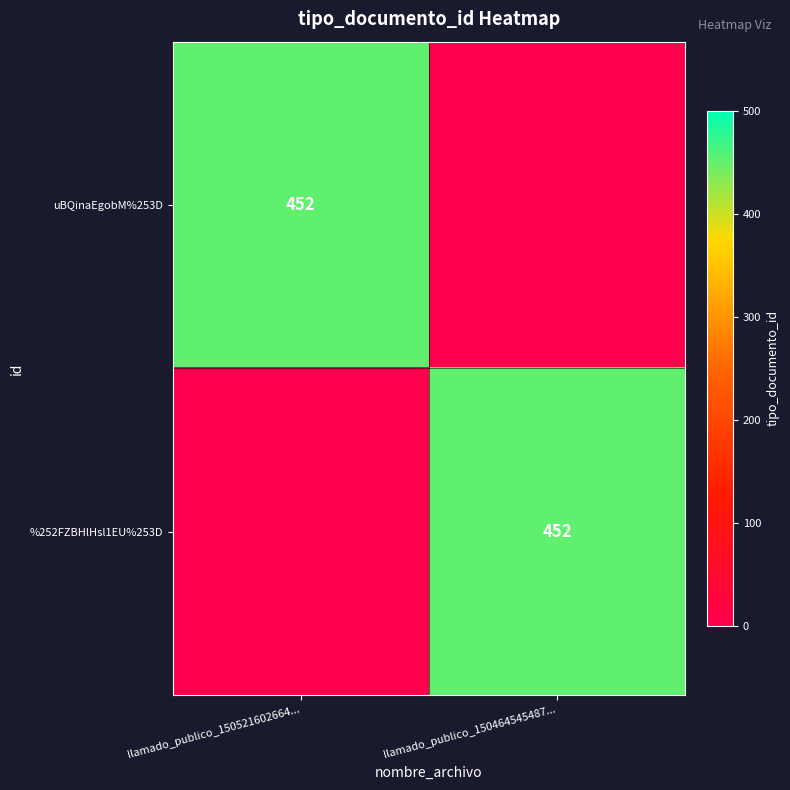

What is the greatest value displayed?

452